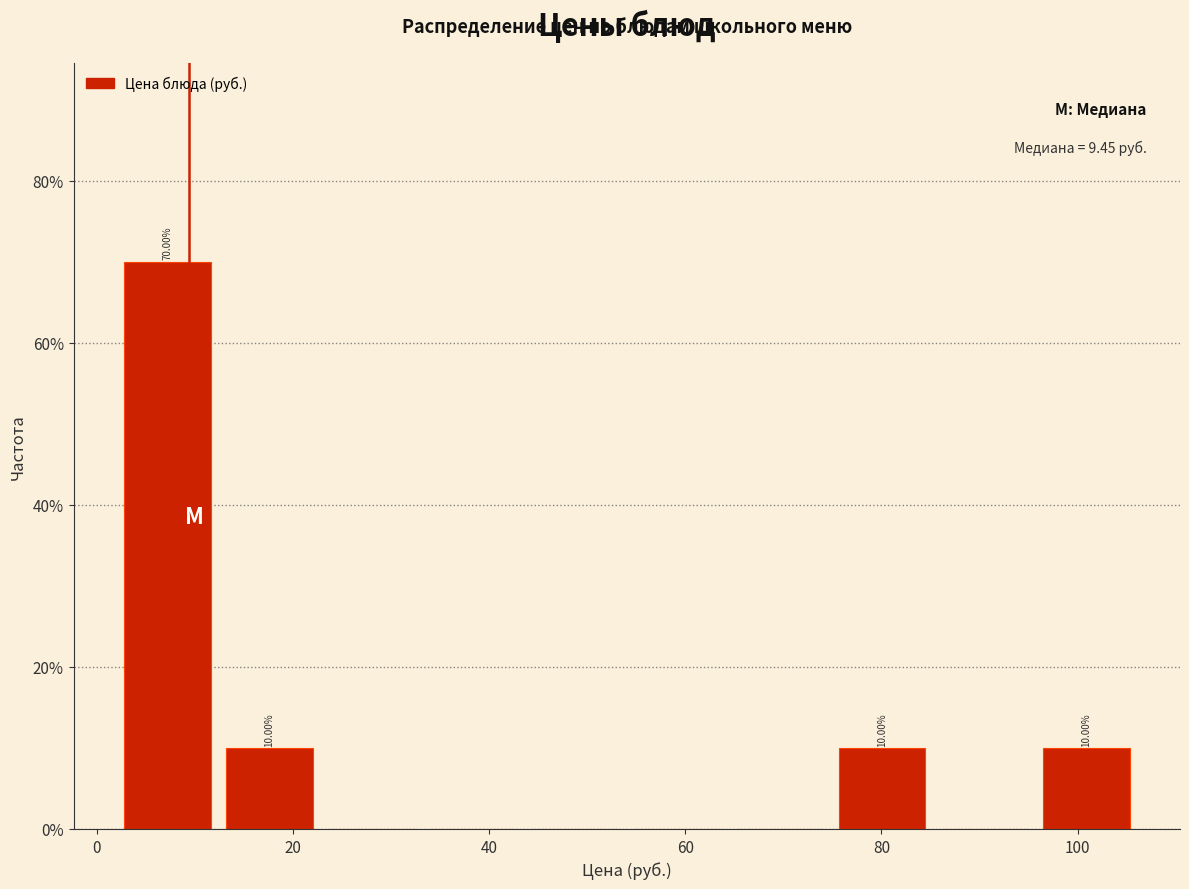

Which range on the x-axis has the tallest bar?

2 to 12